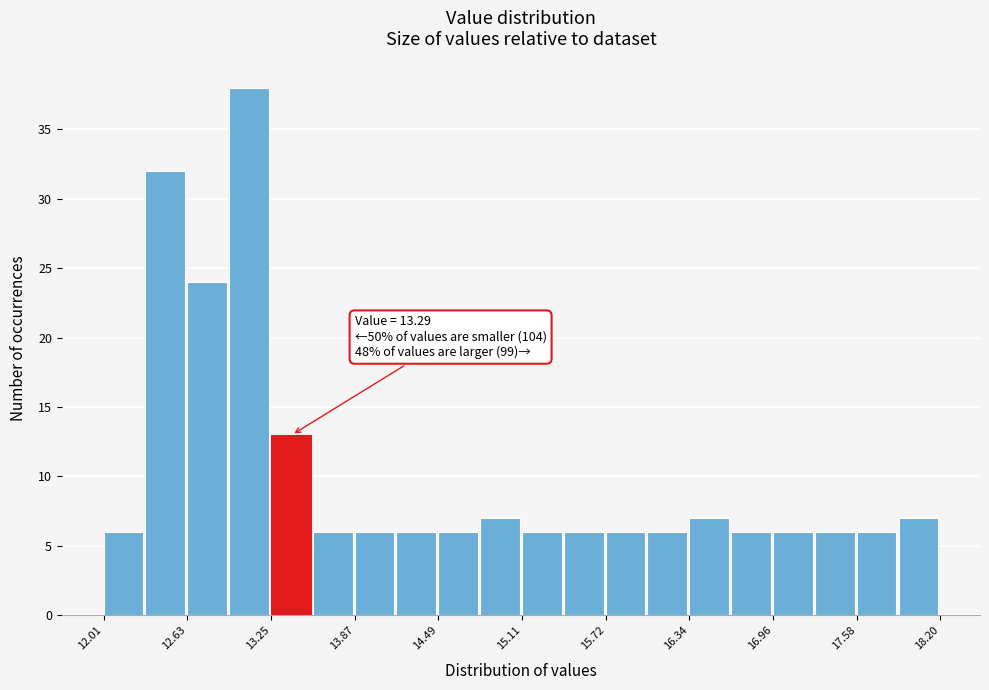

Around what value on the x-axis is the tallest bar? Give the approximate position of its centre, as read against the axis.

13.1